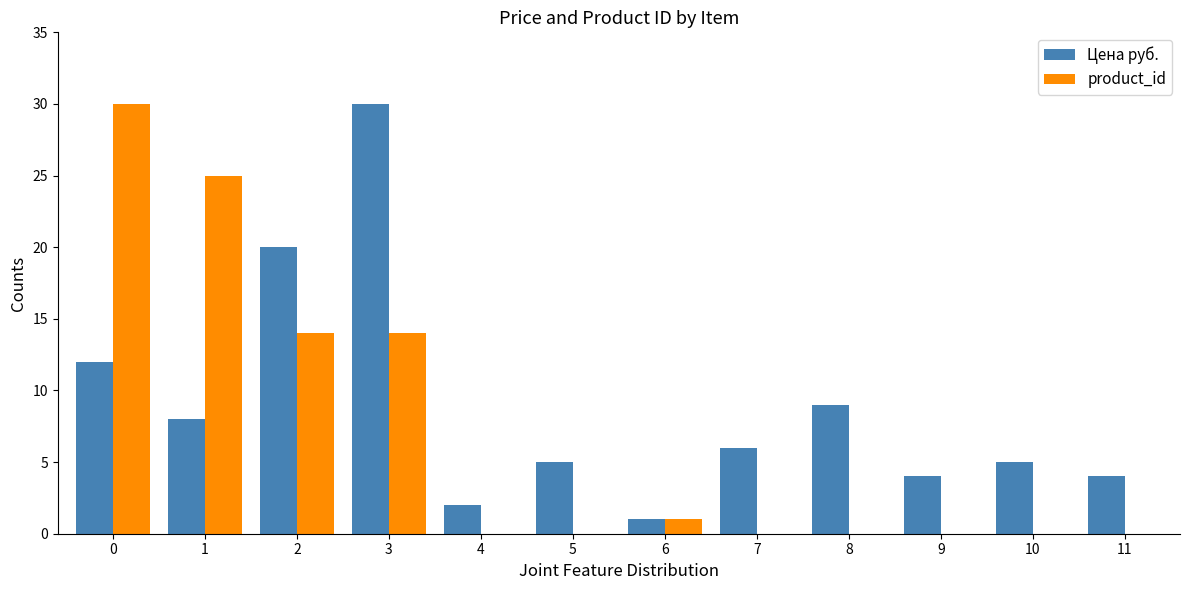

Reading left to right, list all the values displayed in this chart.

Цена руб.: 12	8	20	30	2	5	1	6	9	4	5	4
product_id: 30	25	14	14	0	0	1	0	0	0	0	0